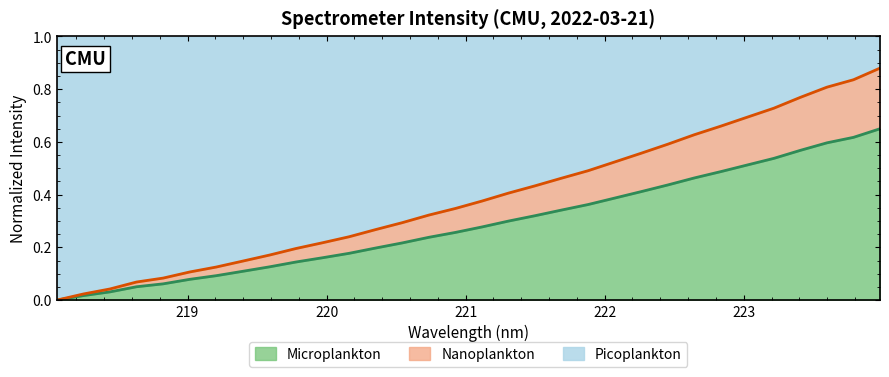

What are all the series names shown in the legend?

Microplankton, Nanoplankton, Picoplankton